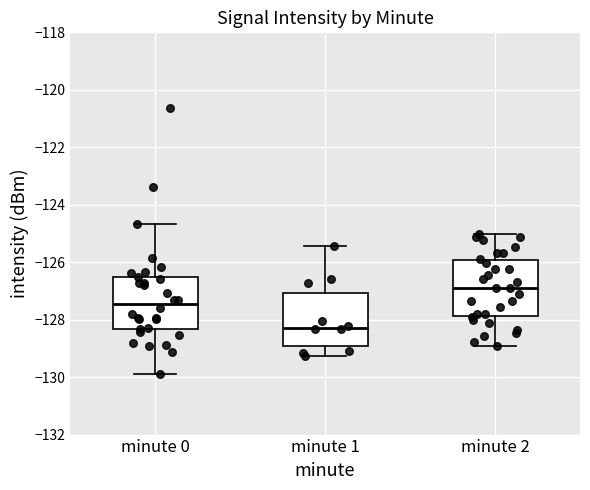

Reading left to right, transcribe this box plot: for each box, give where its median line is, the range the box spans, and where its two whiskers end, as read against the y-axis. The values are not printed on the chart, so give them approximately, as read against the axis.

minute 0: median -127.4, box -128.4 to -126.6, whiskers -129.8 to -124.6
minute 1: median -128.2, box -129.0 to -127.0, whiskers -129.2 to -125.4
minute 2: median -126.8, box -127.8 to -126.0, whiskers -129.0 to -125.0